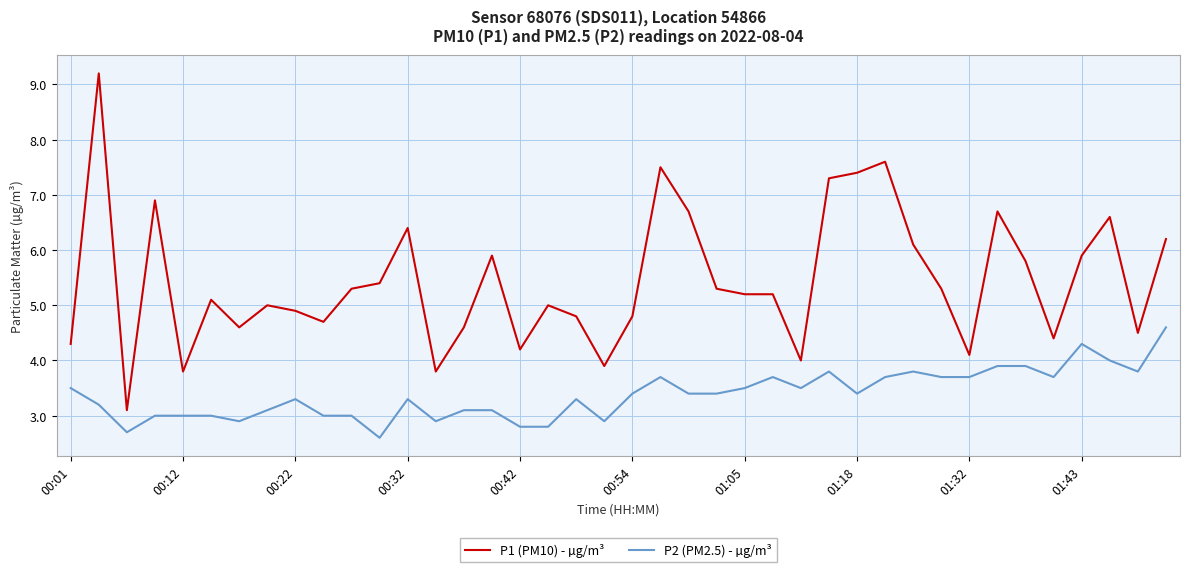

True or false: P1 (PM10) - µg/m³ and P2 (PM2.5) - µg/m³ intersect in this chart.

False